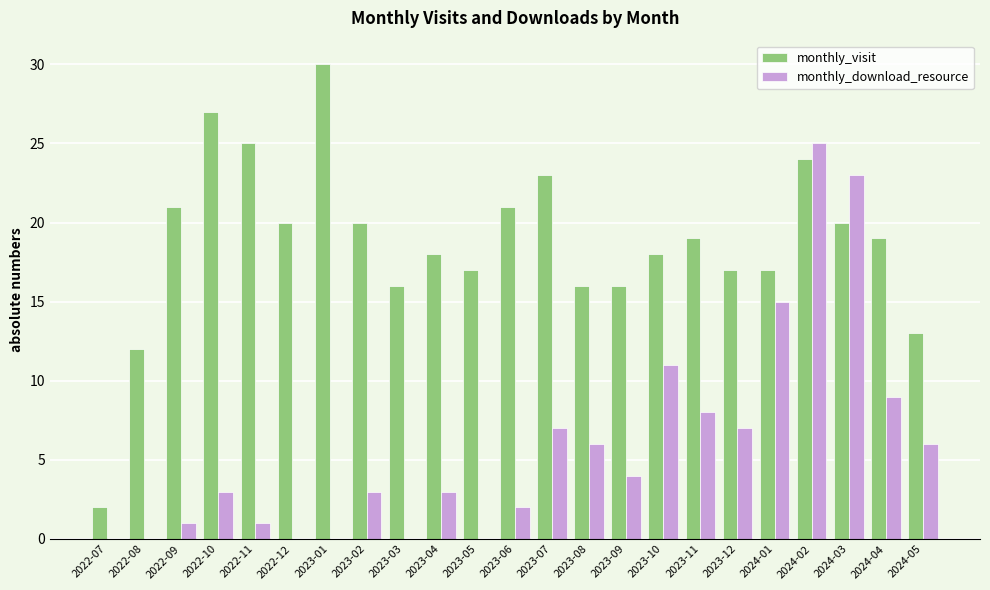

What is the sum of all monthly_download_resource values?

134